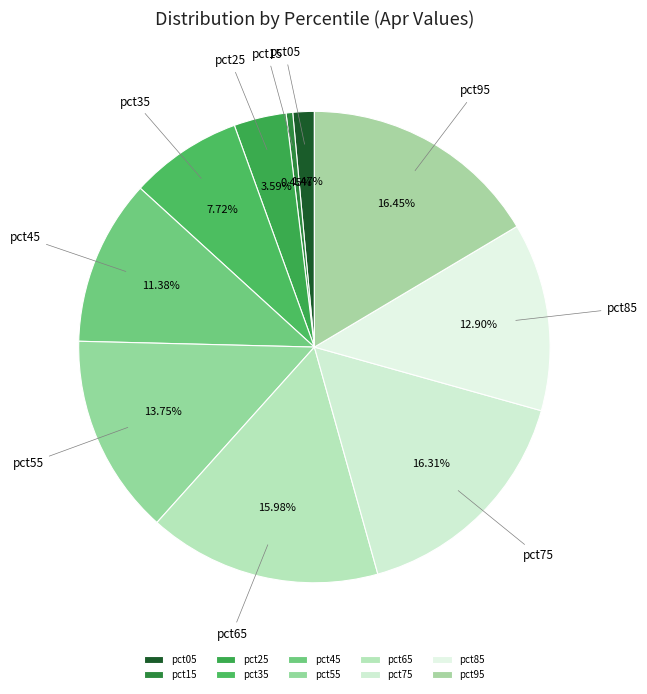

Which category has the smallest portion of the pie?

pct15